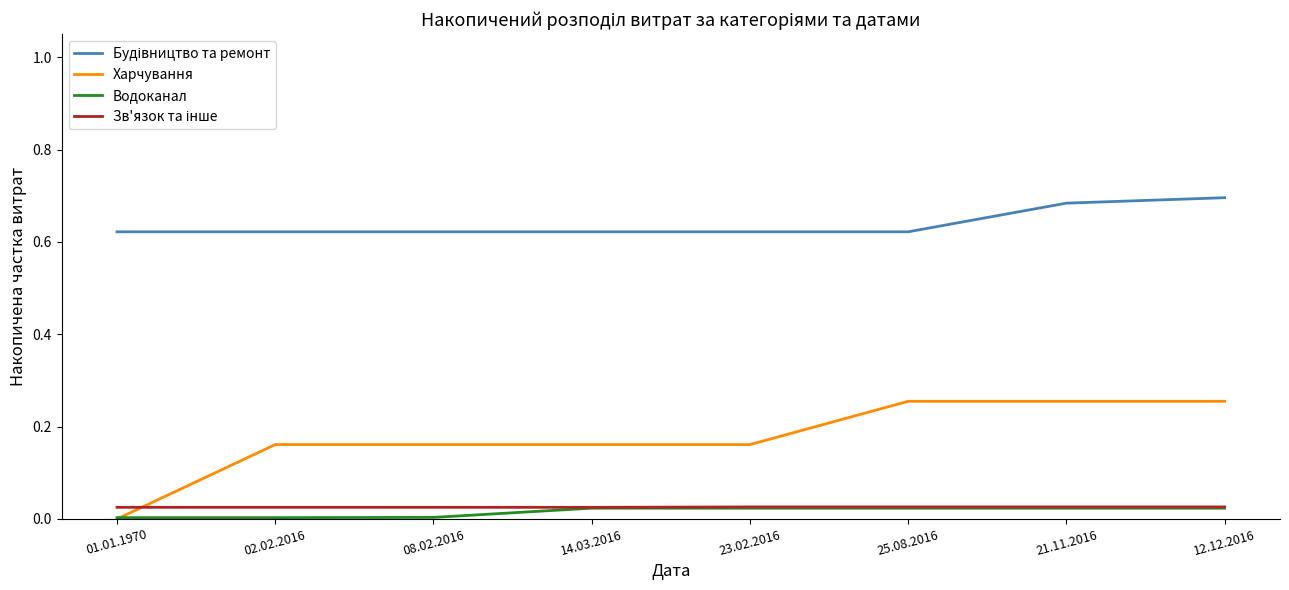

Which series has the widest spread of values?

Харчування